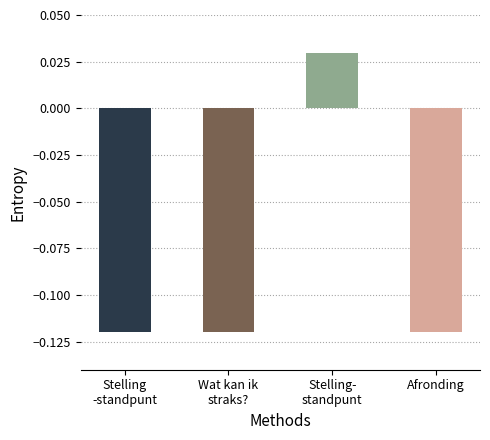

Count the number of values greater than 0.

1